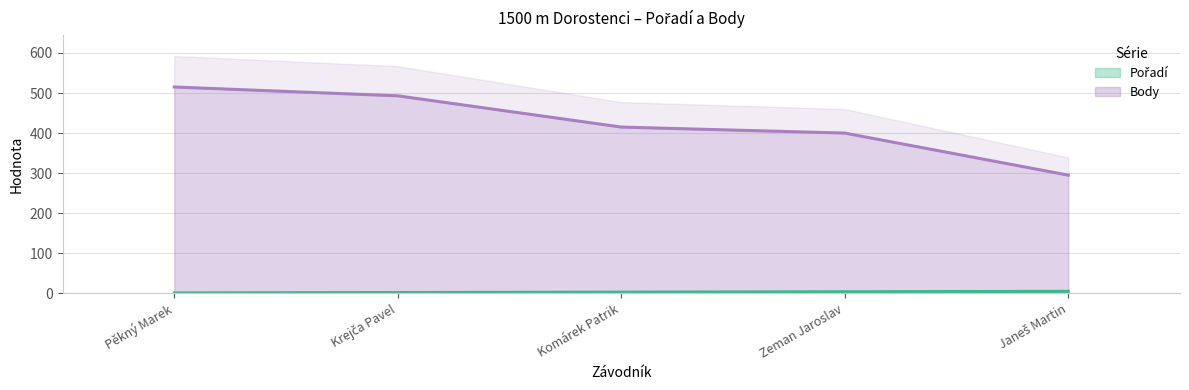

At Zeman Jaroslav, list the series in order from smallest to largest.

Pořadí, Body